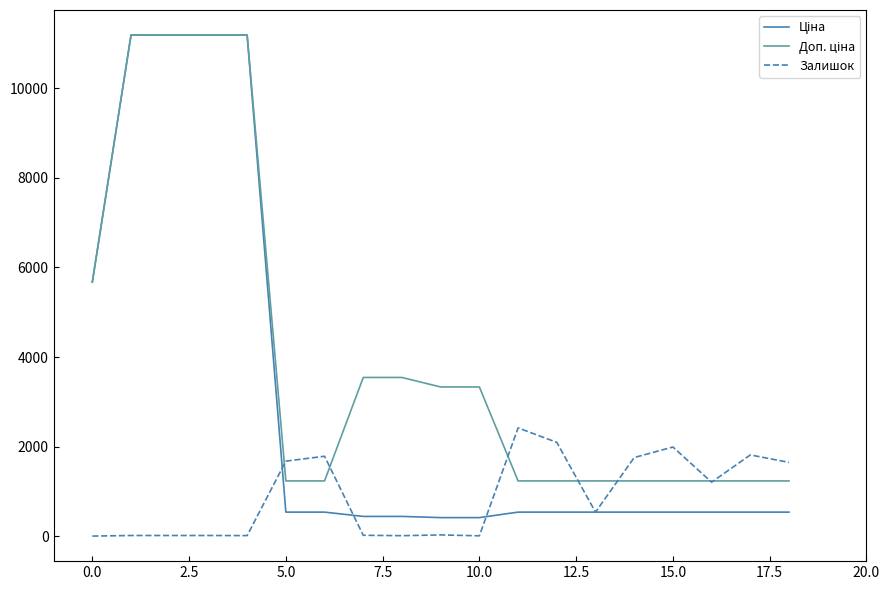

What is the greatest value displayed?

11188.2